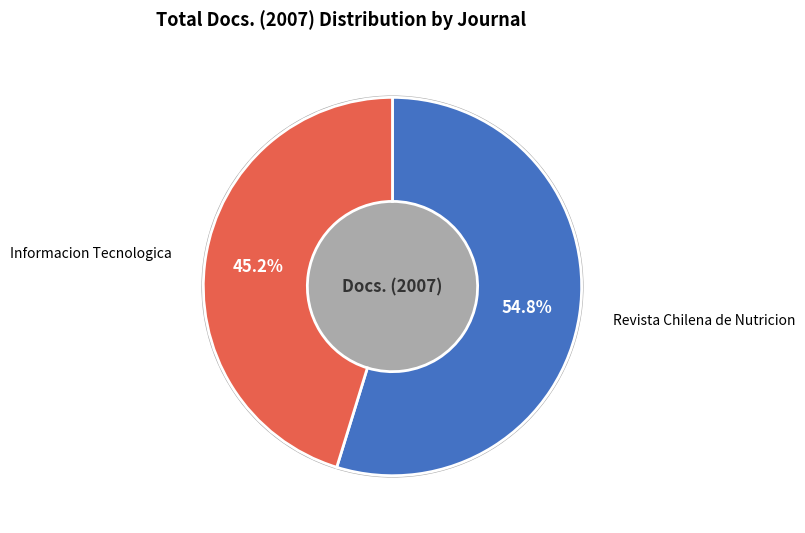

To the nearest percent, what is the difference between the Informacion Tecnologica and Revista Chilena de Nutricion slice percentages?

10%